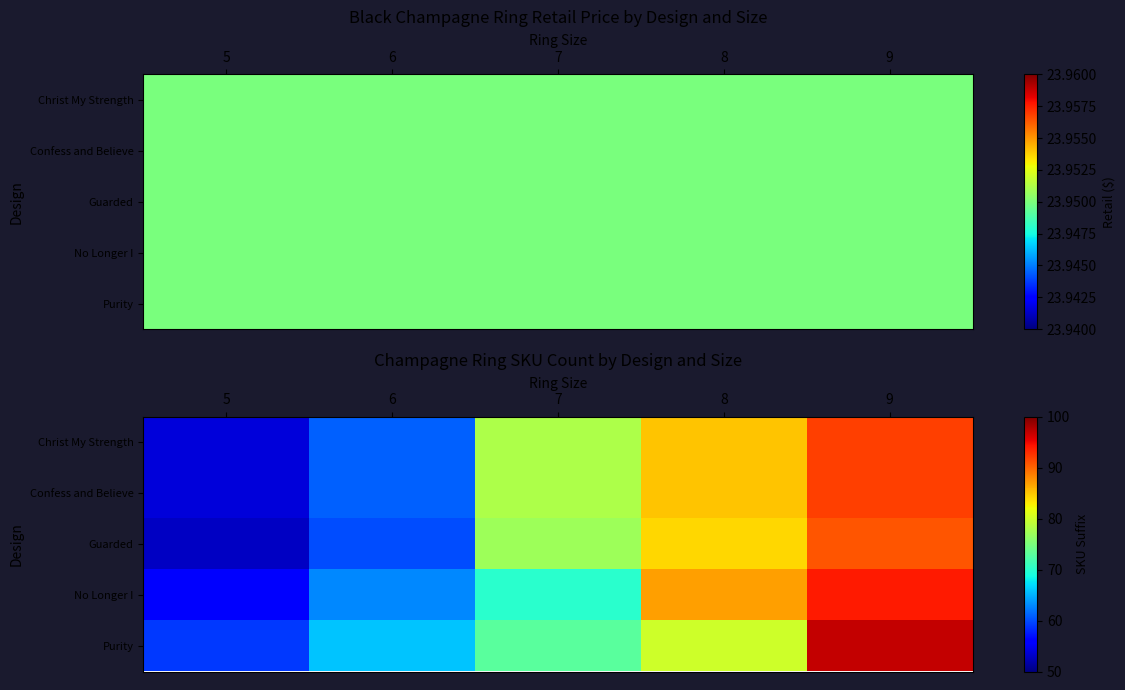

At 9, list the series in order from smallest to largest.

Guarded, Christ My Strength, Confess and Believe, No Longer I, Purity